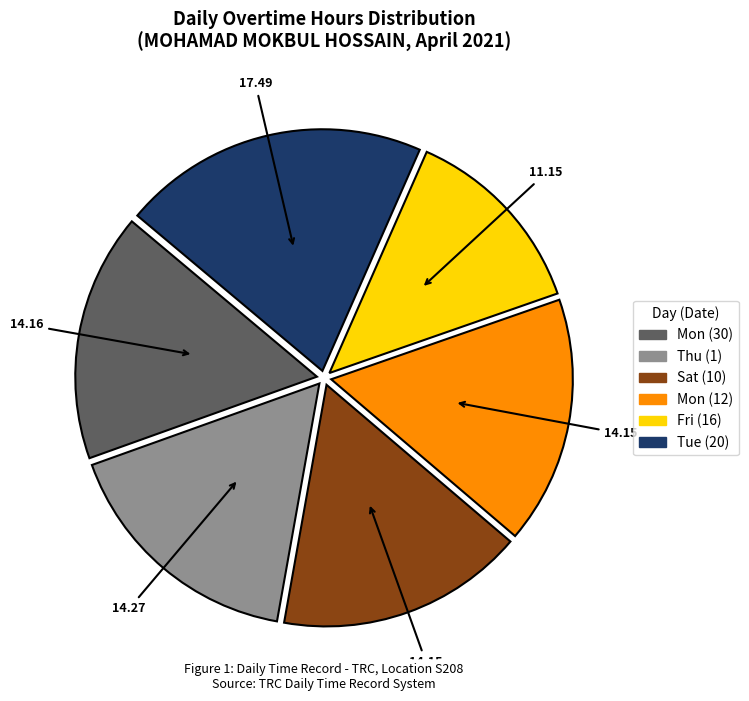

Is there a majority slice in this chart?

No